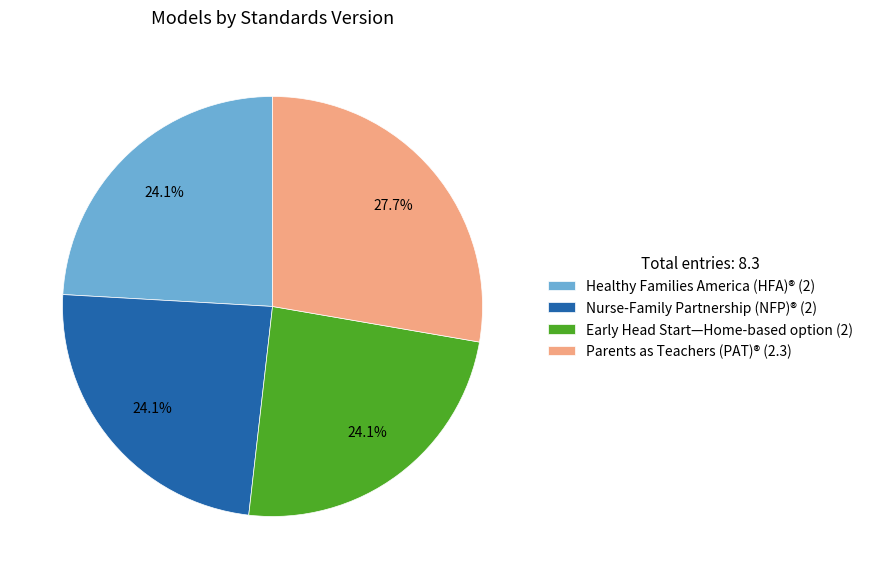

How many segments does this pie chart have?

4